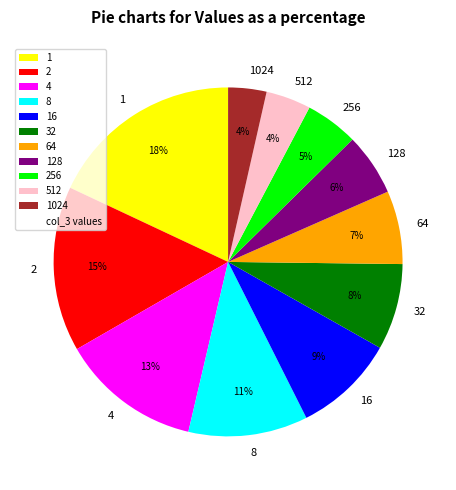

What percentage is the 512 slice, to the nearest percent?

4%